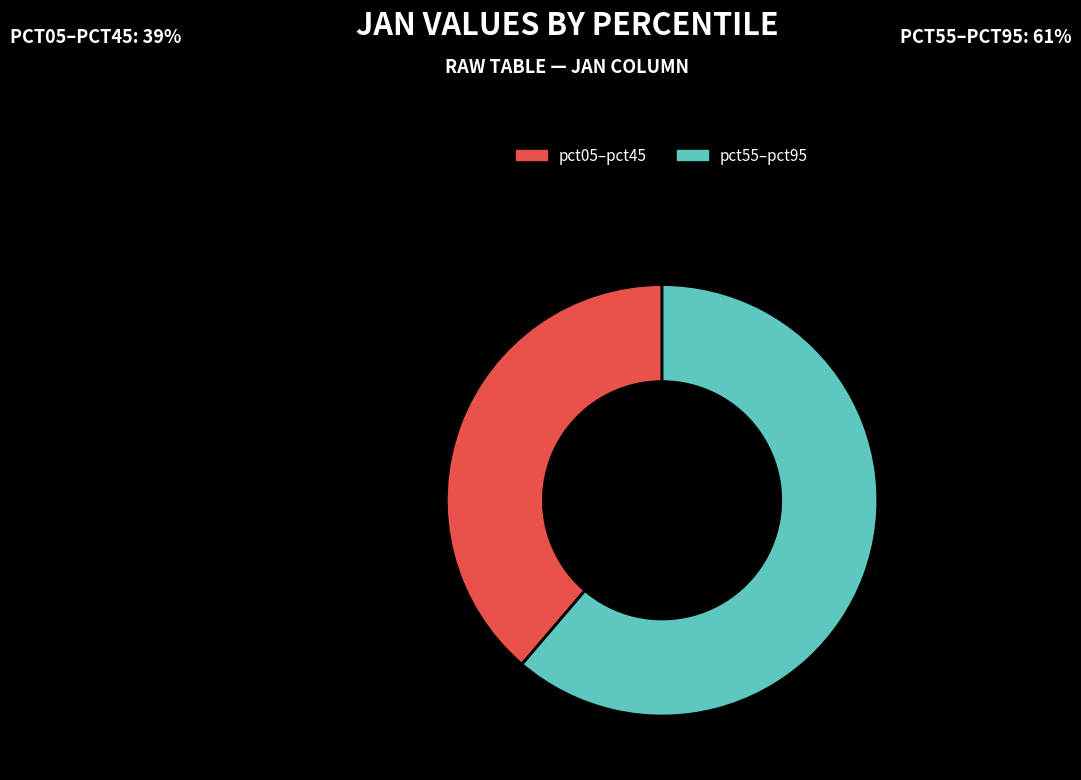

Which category has the biggest portion of the pie?

pct55–pct95